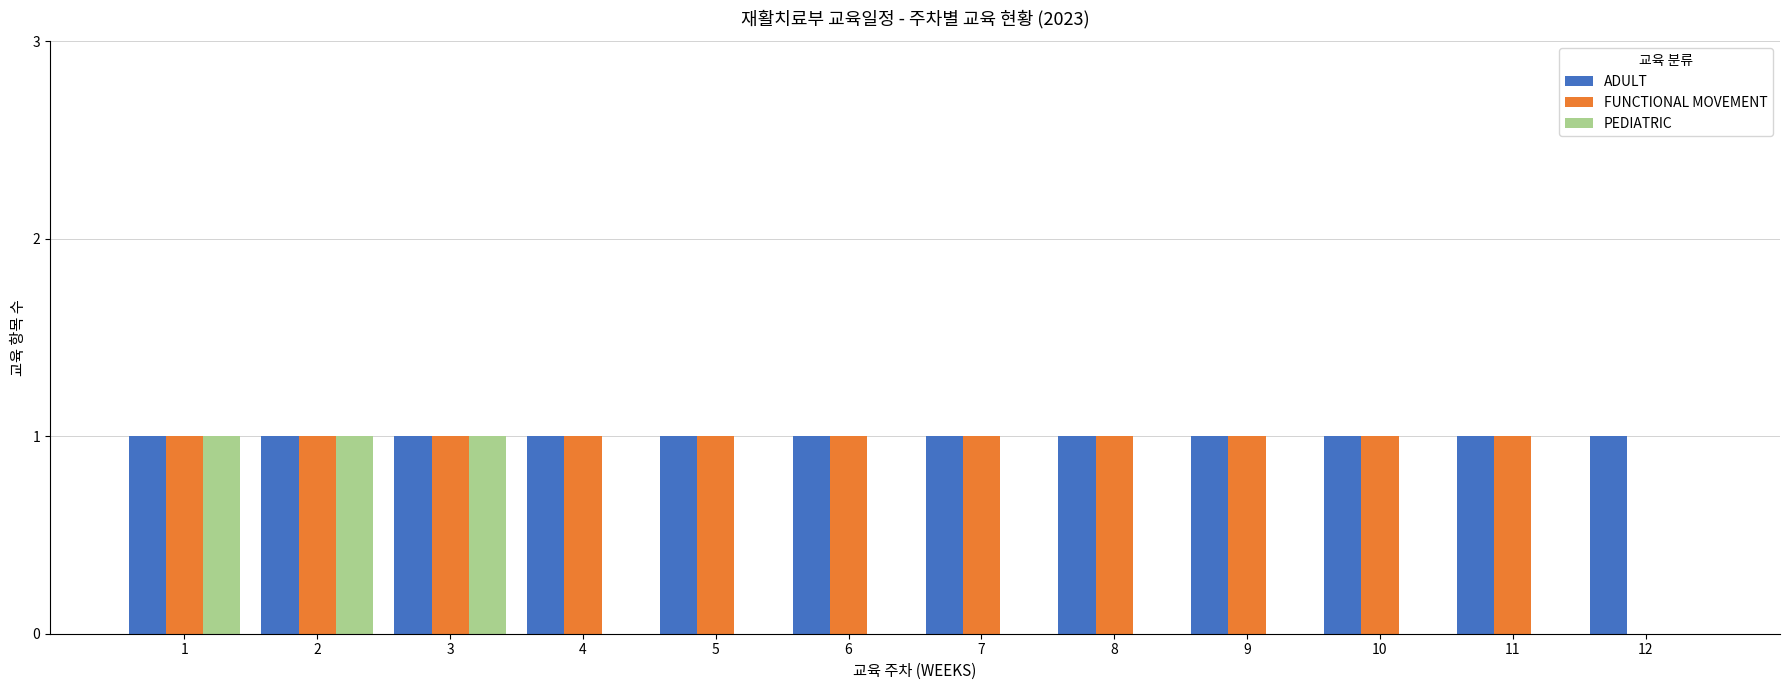

Read the ADULT value at 2.

1